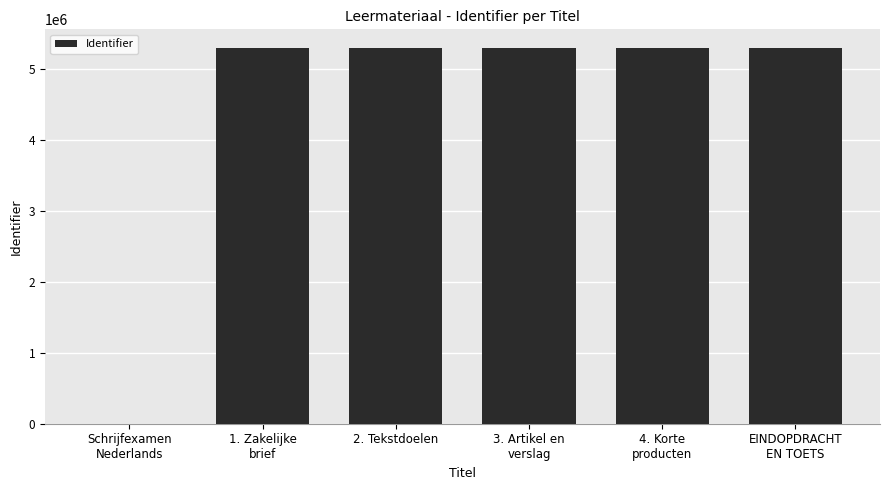

Are the bars grouped side by side (vs. stacked)?

No